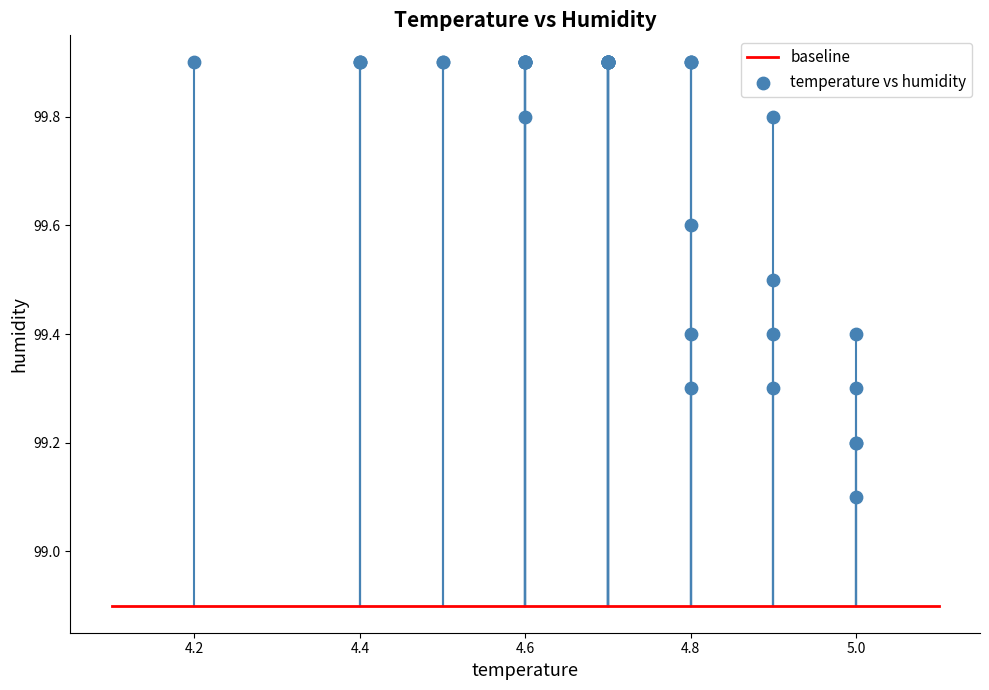

What Y value in the scatter plot is closest to 99?

99.1